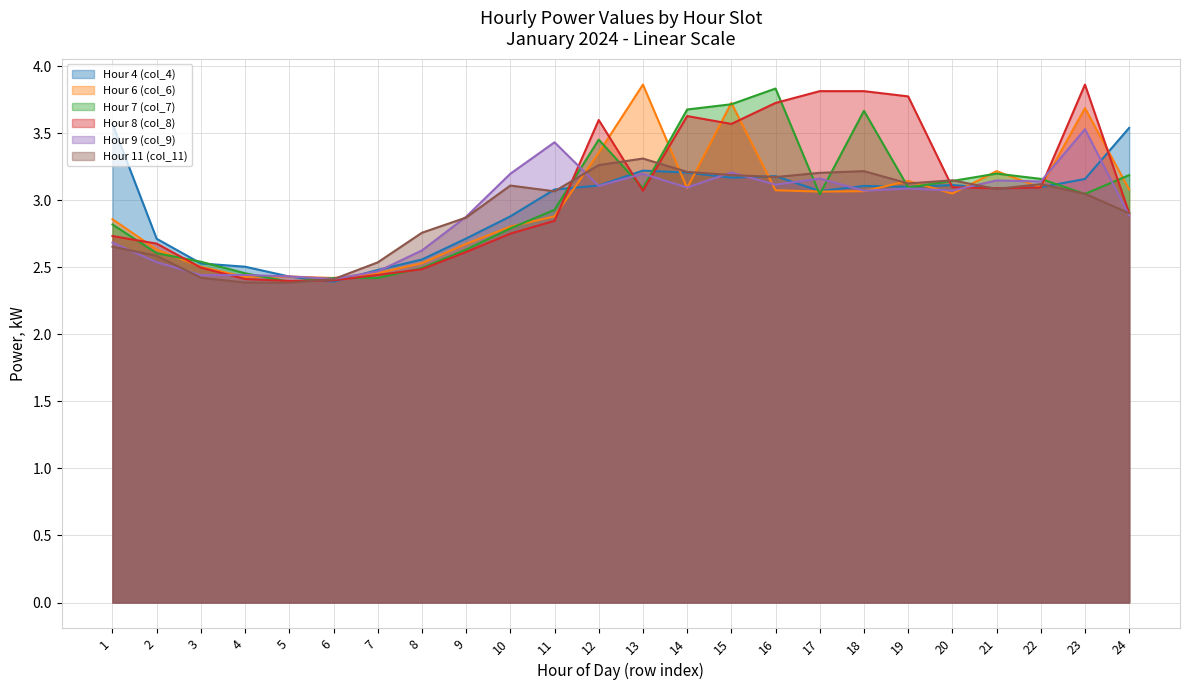

Does the chart display data point markers on the line(s)?

No